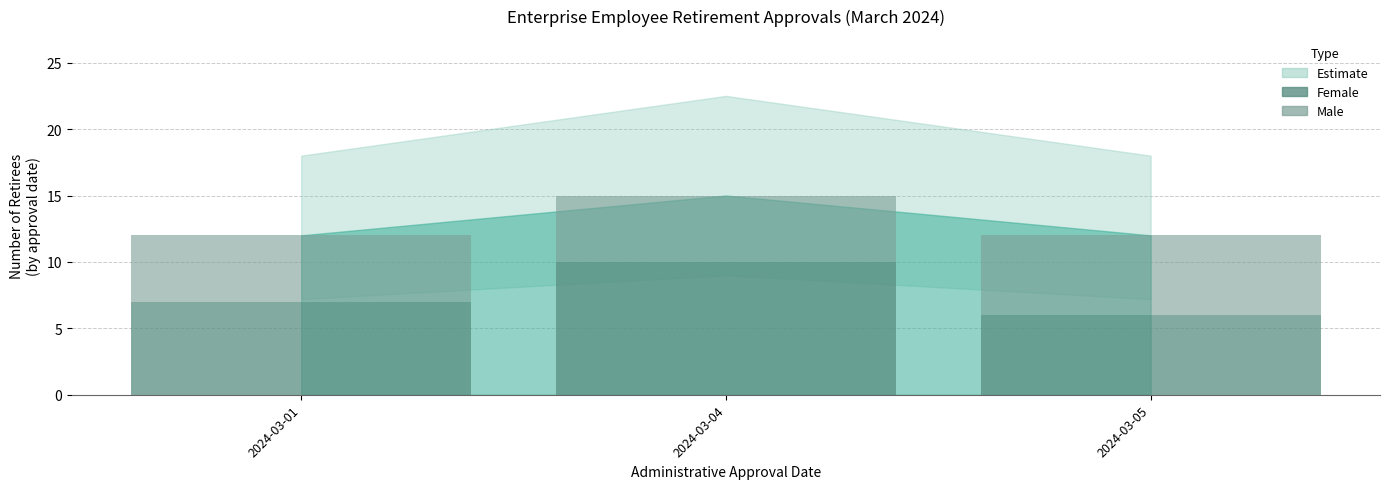

What is the sum of all Female values?

23